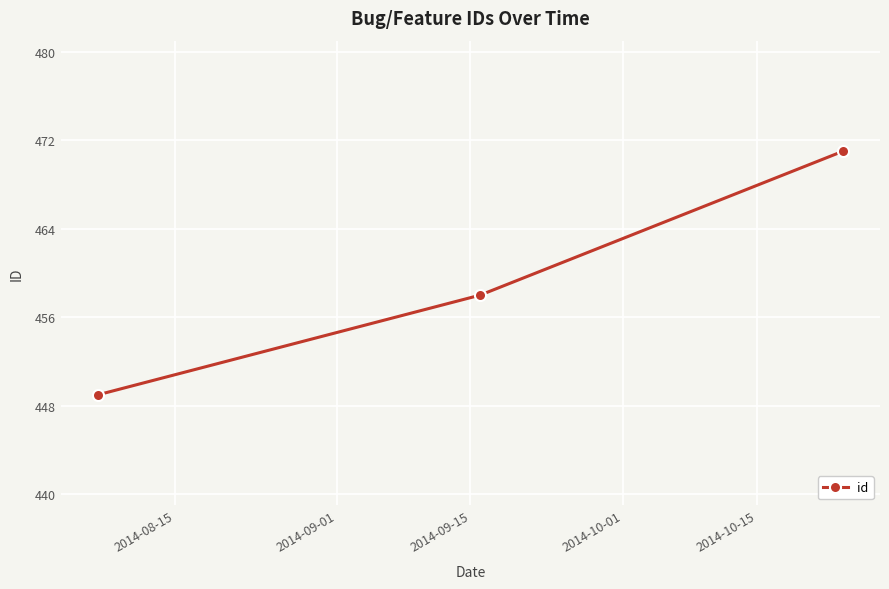

Reading left to right, what are all the values shown in this chart?

449	458	471